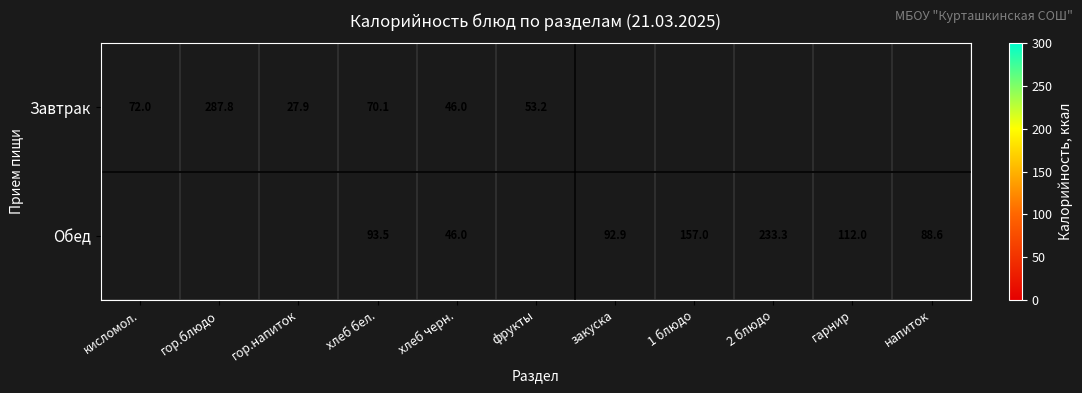

Is it true that Завтрак equals 287.8 at гор.блюдо?

True